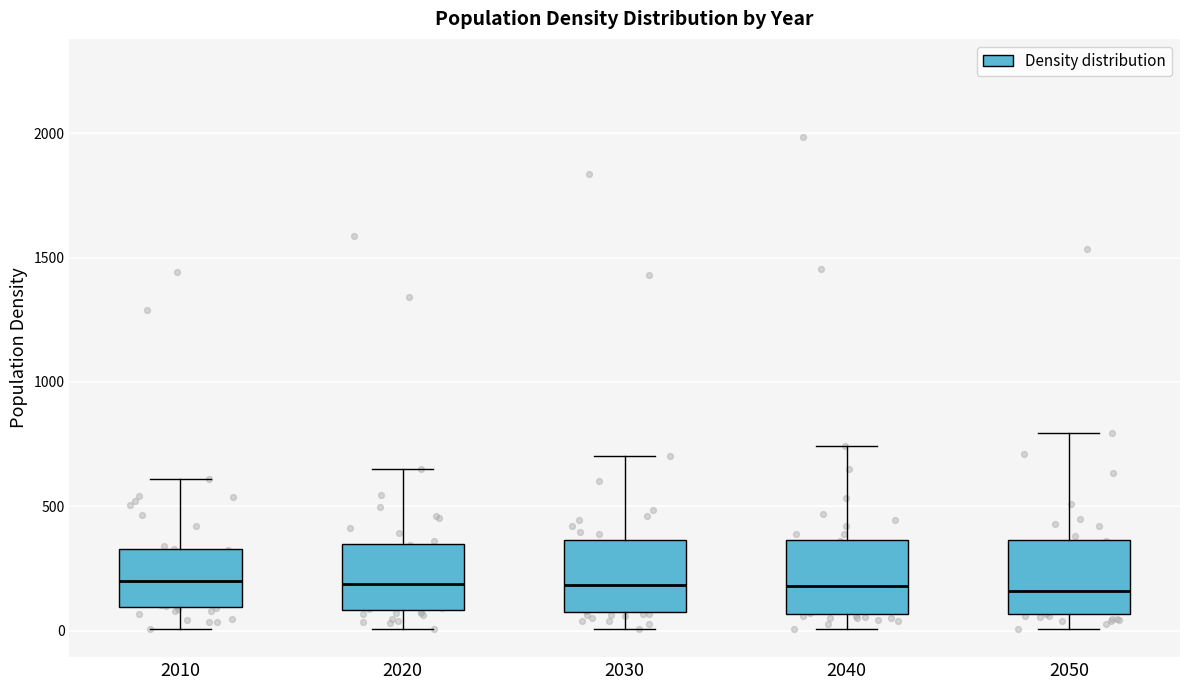

Reading left to right, read every box against the y-axis: the position of its median line, the range the box covers, and the ends of its whiskers. The values are not printed on the chart, so give them approximately, as read against the axis.

2010: median 200, box 100 to 350, whiskers 0 to 600
2020: median 200, box 100 to 350, whiskers 0 to 650
2030: median 200, box 100 to 350, whiskers 0 to 700
2040: median 200, box 50 to 350, whiskers 0 to 750
2050: median 150, box 50 to 350, whiskers 0 to 800